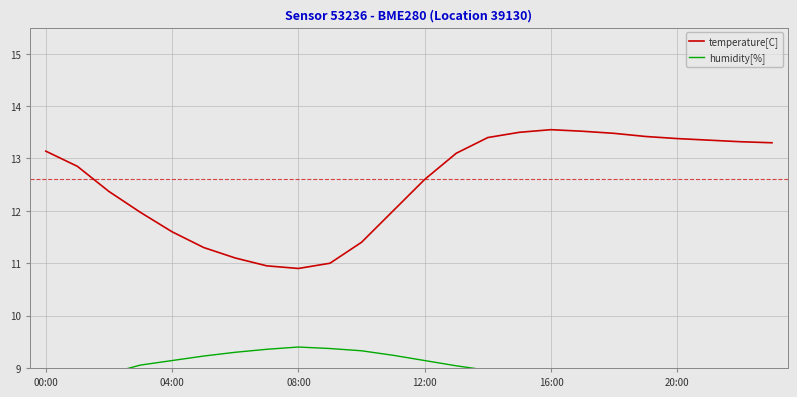

How many categories are shown in the chart?

24